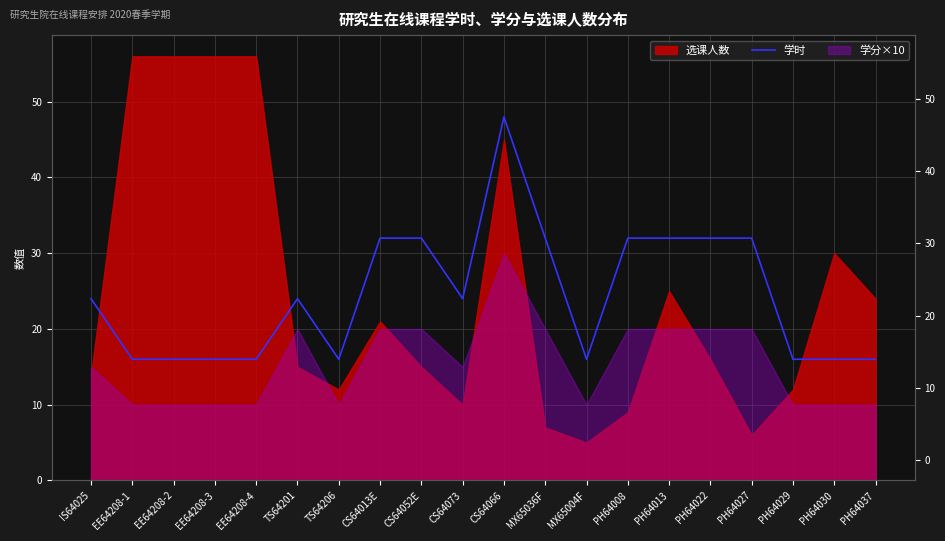

Reading left to right, list all the values displayed in this chart.

24	16	16	16	16	24	16	32	32	24	48	32	16	32	32	32	32	16	16	16